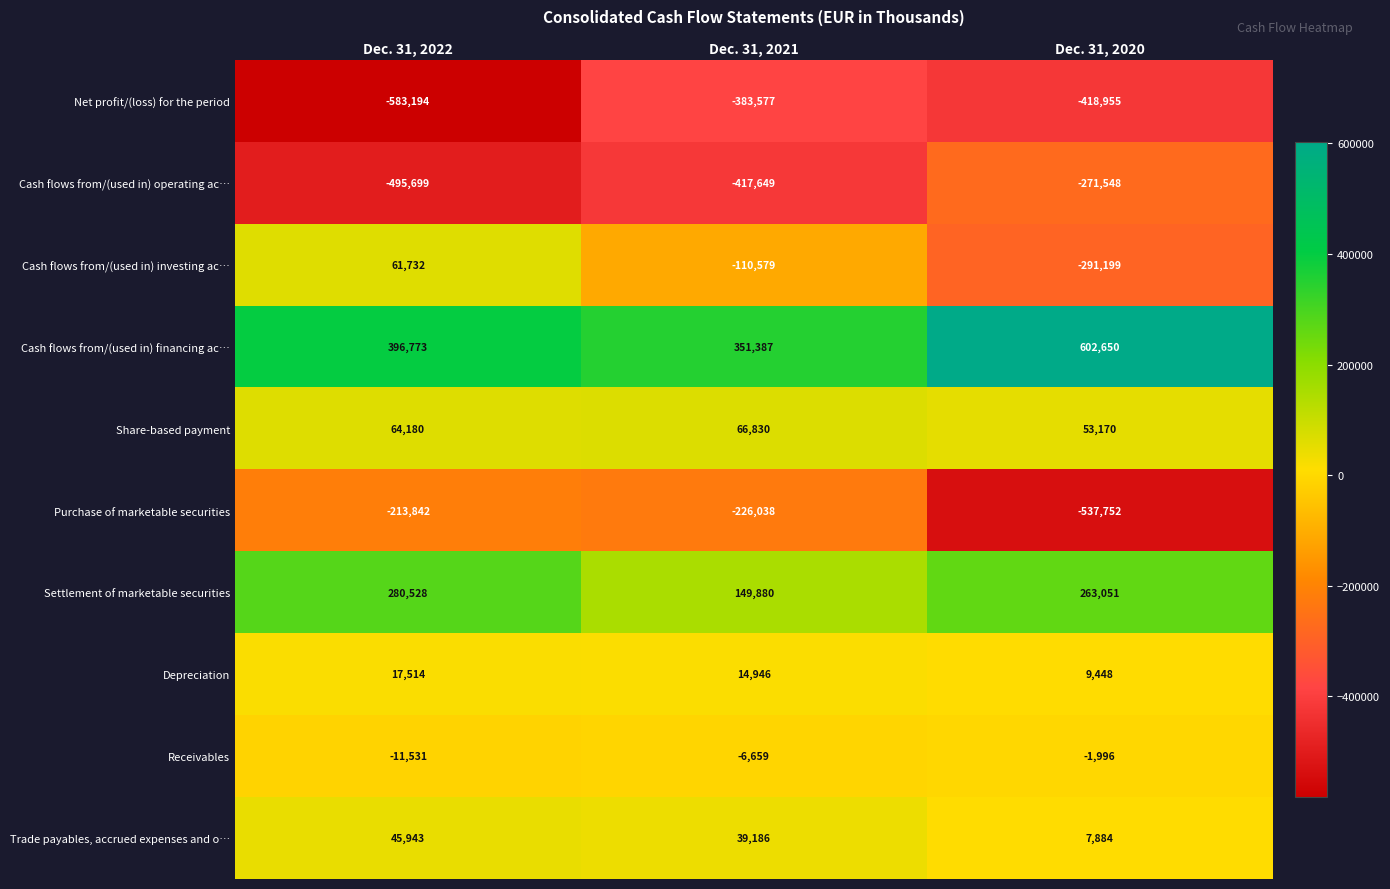

Where does the Purchase of marketable securities series first go above -226038?

Dec. 31, 2022